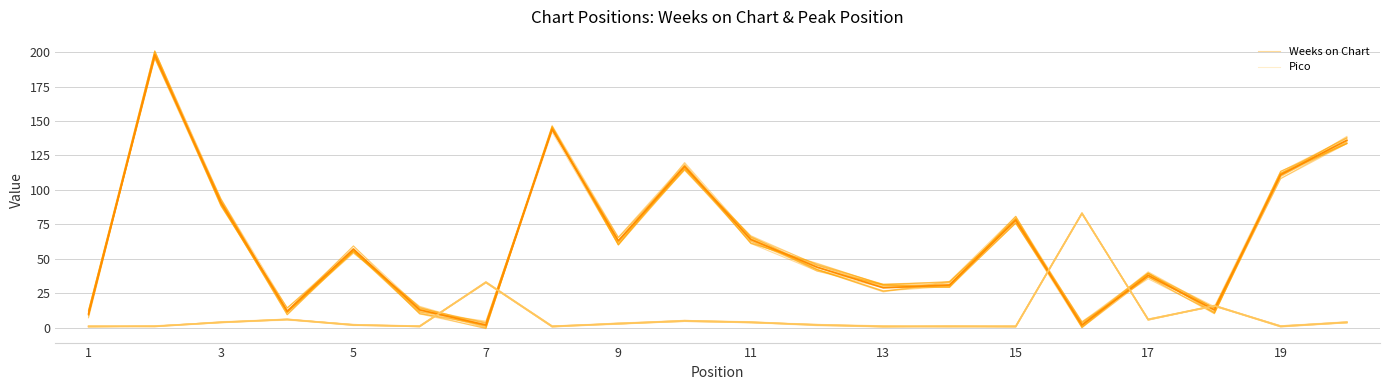

What is the minimum value for Weeks on Chart?

-0.7